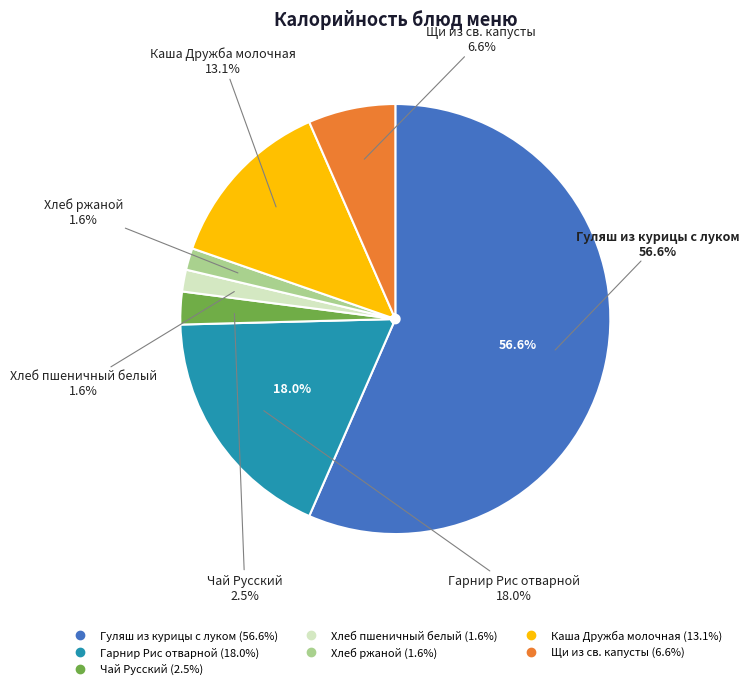

Between Каша Дружба молочная and Гарнир Рис отварной, which is larger?

Гарнир Рис отварной